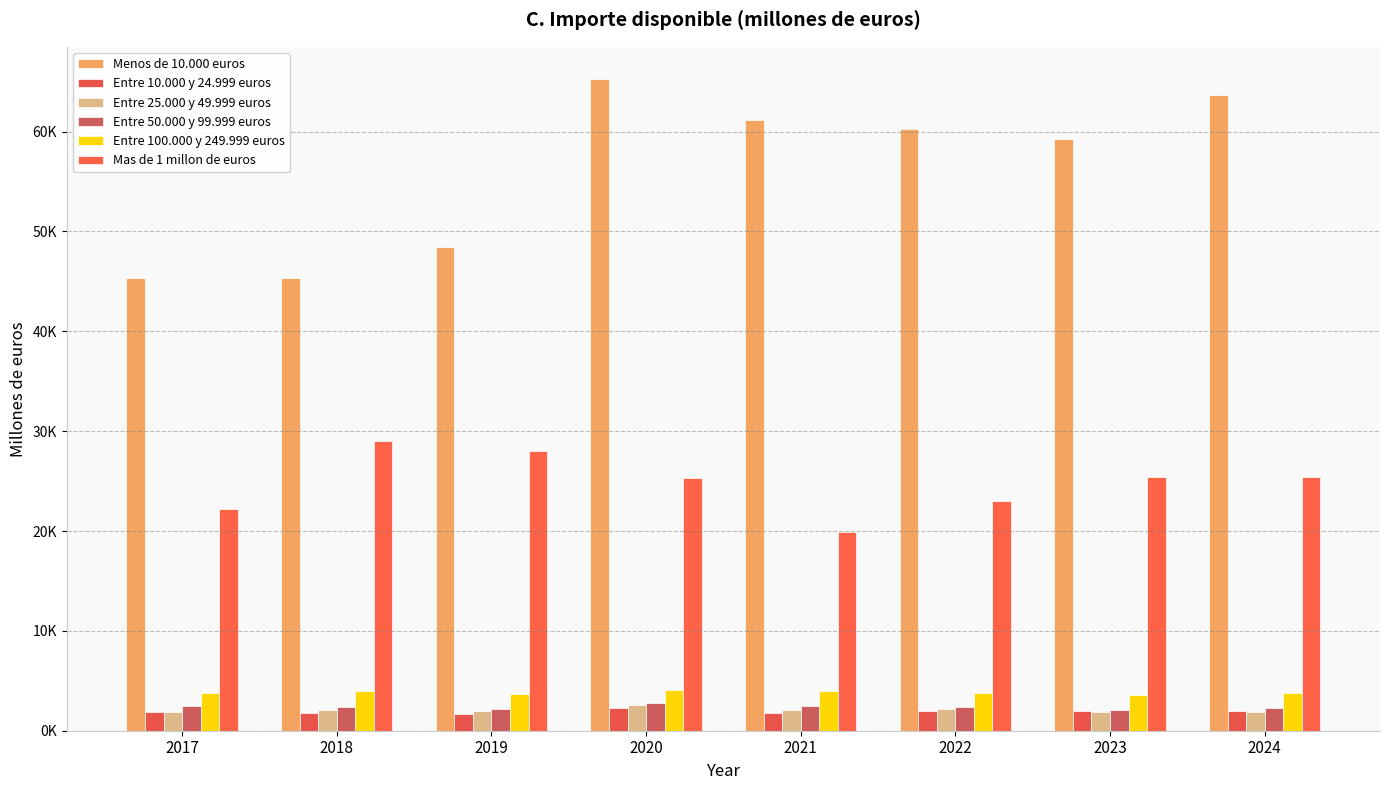

What is the highest value of the Entre 25.000 y 49.999 euros series?

2526.6